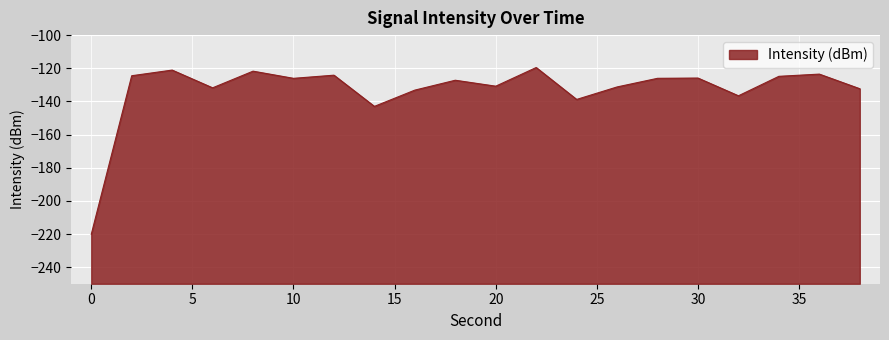

What is the value of the 15th point from the left?

-126.1